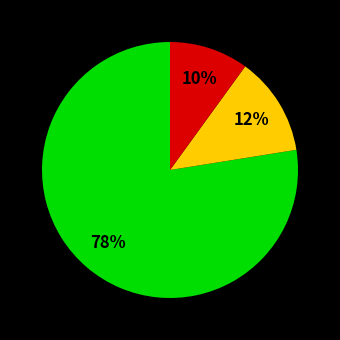

How many segments does this pie chart have?

3